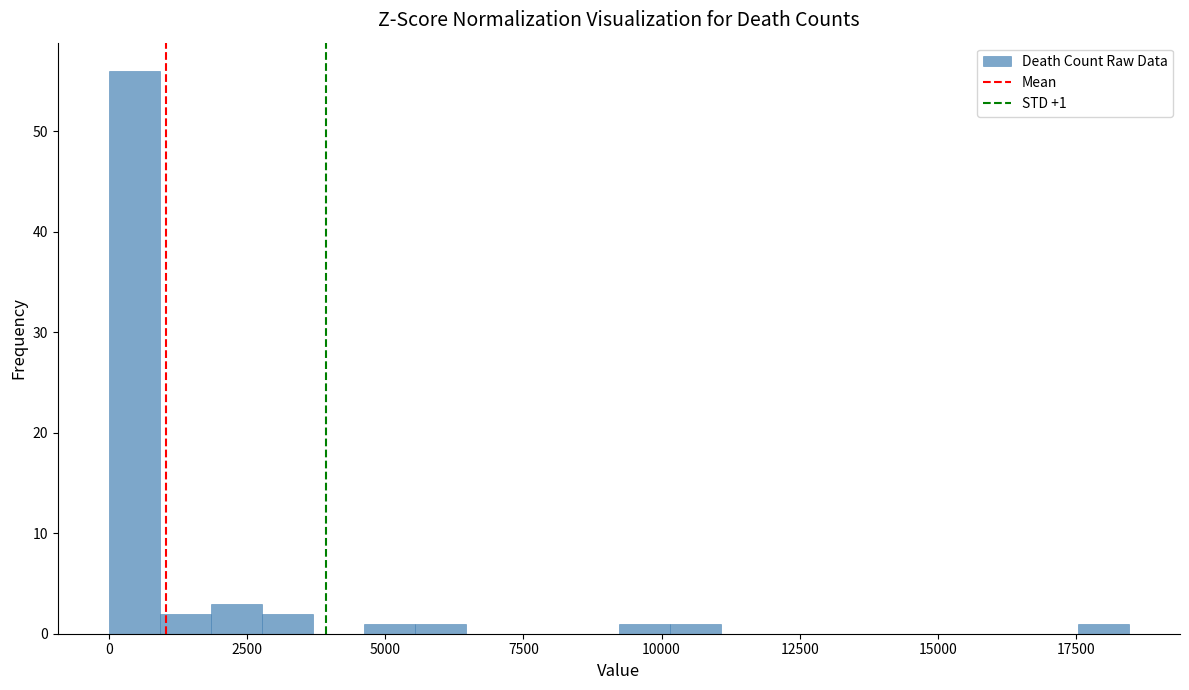

Read against the x-axis, roughly where is the centre of the tallest bar?

500